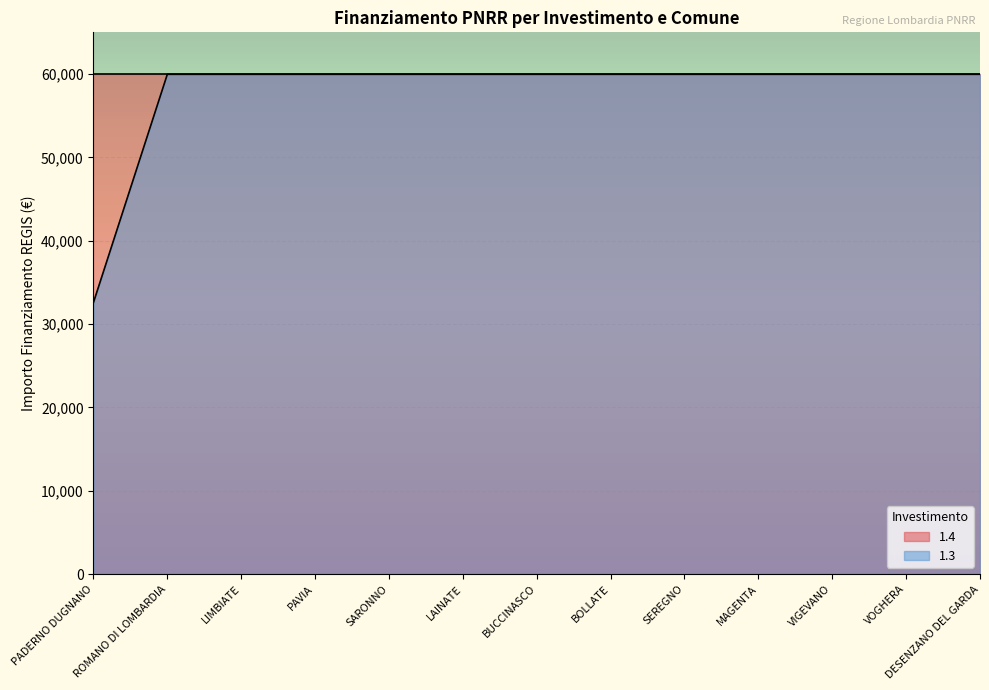

Where is the data nearest to the value 46277?

PADERNO DUGNANO